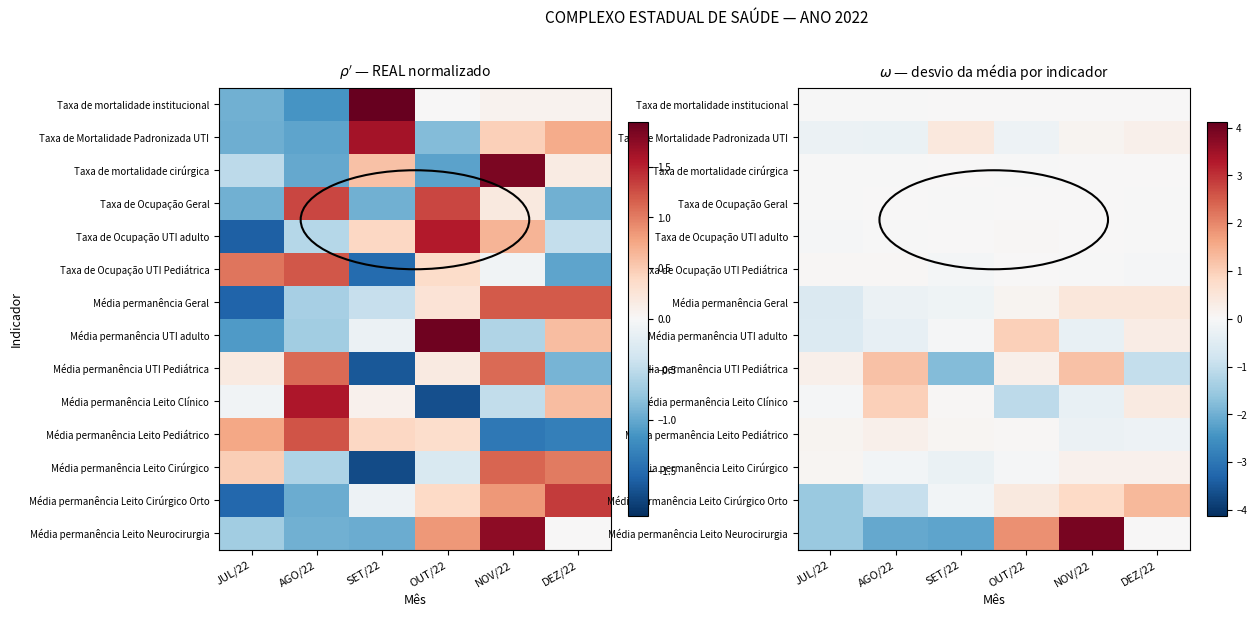

Which series has the largest range (max minus min)?

Média permanência Leito Neurocirurgia